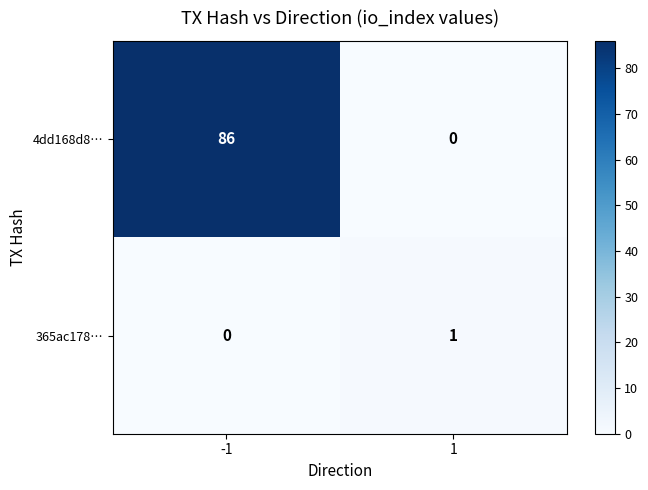

Is it true that 4dd168d8… equals 0 at 1?

True